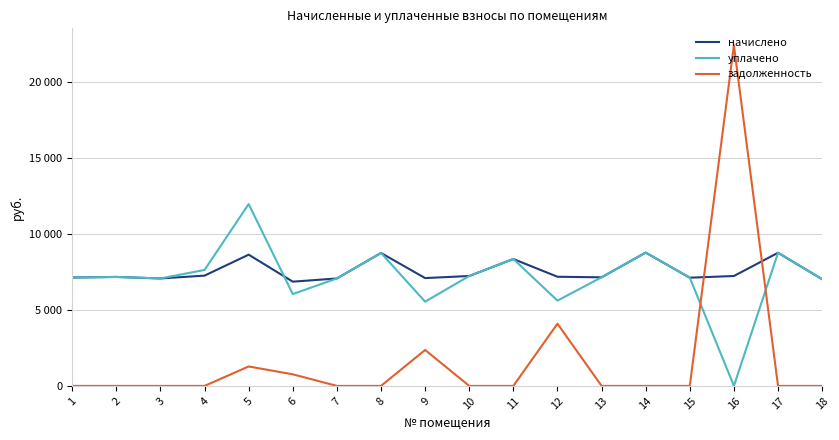

What are all the series names shown in the legend?

начислено, уплачено, задолженность